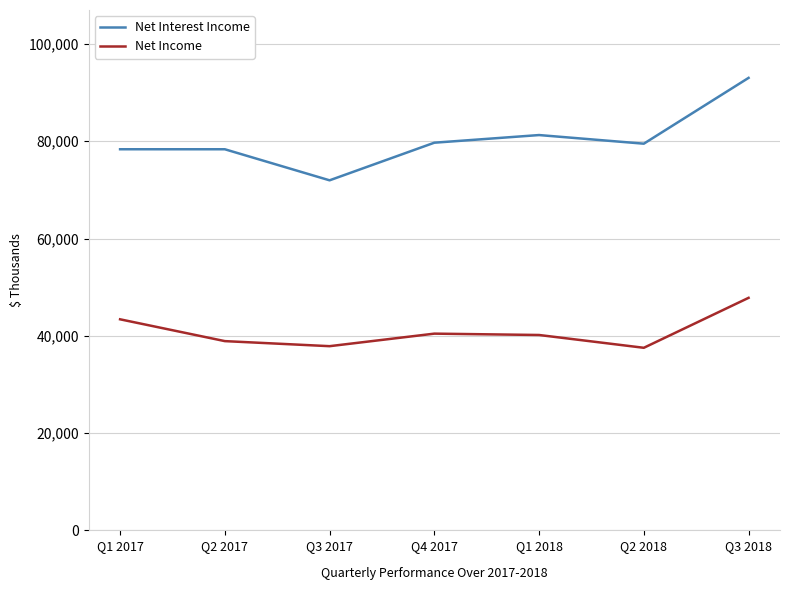

Which series has the largest range (max minus min)?

Net Interest Income